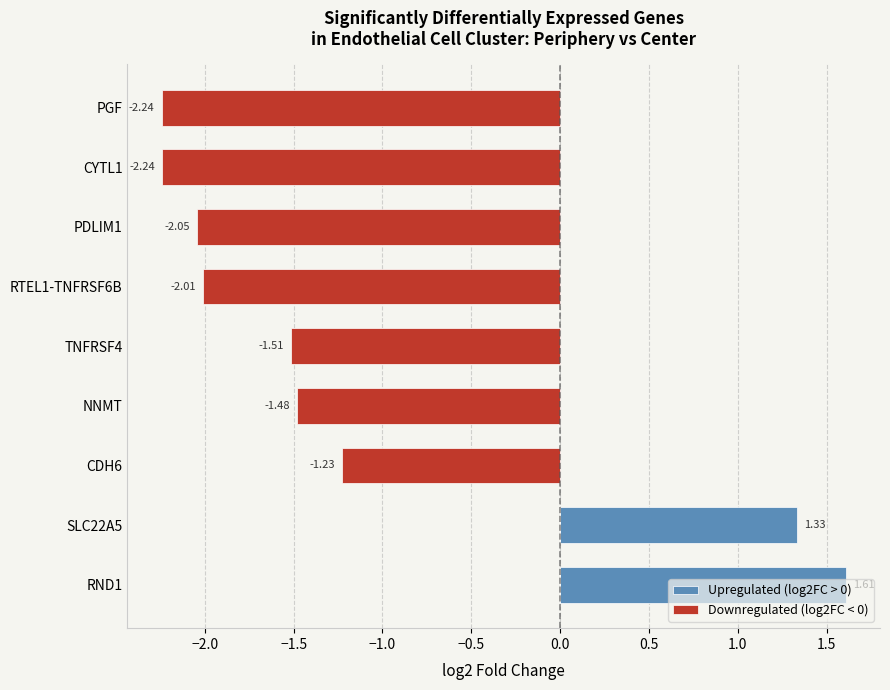

Which series has the widest spread of values?

Downregulated (log2FC < 0)